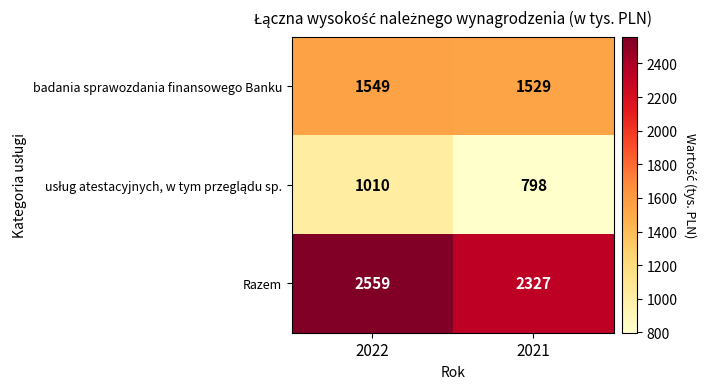

How many categories are shown in the chart?

2